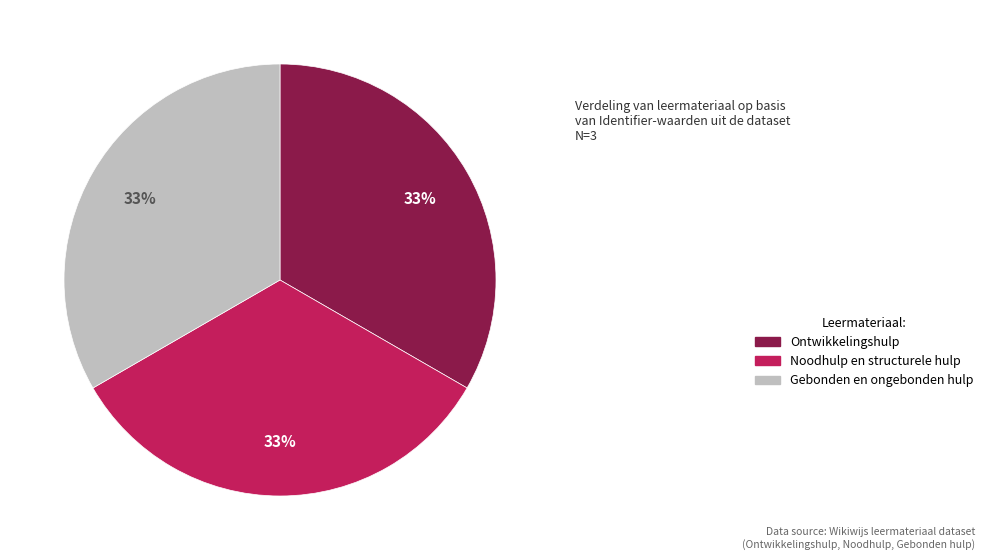

Does Ontwikkelingshulp account for over 50% of the chart?

No